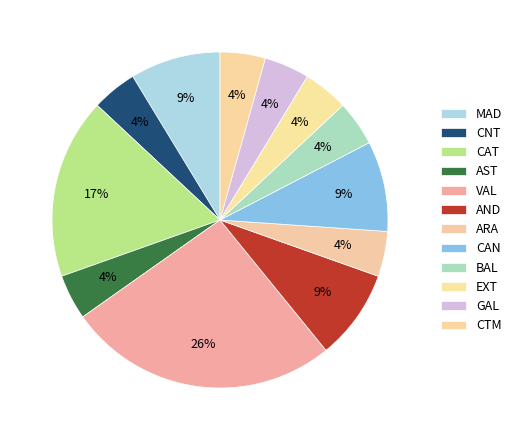

What percentage is the CTM slice, to the nearest percent?

4%